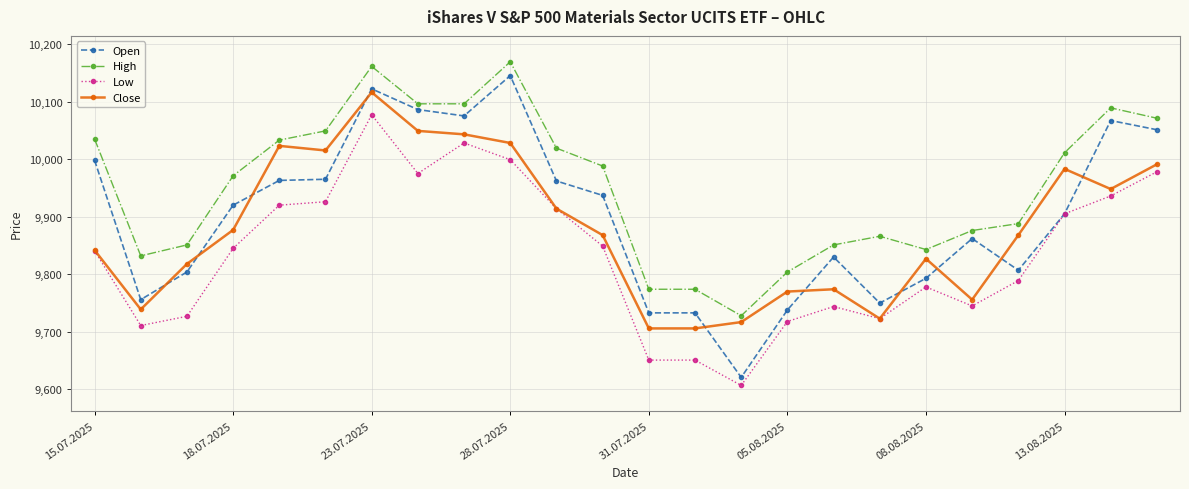

True or false: Open has more than 1 points higher than both neighbors.

True